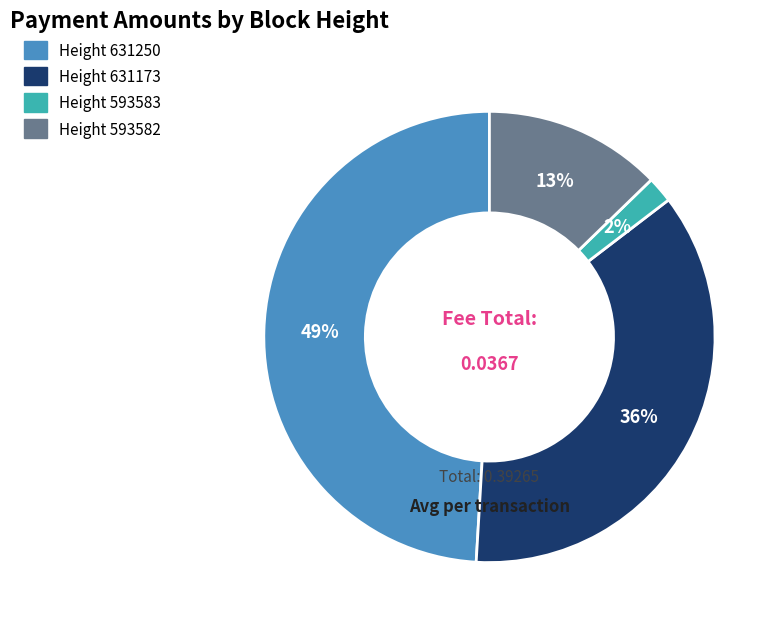

Is there a majority slice in this chart?

No